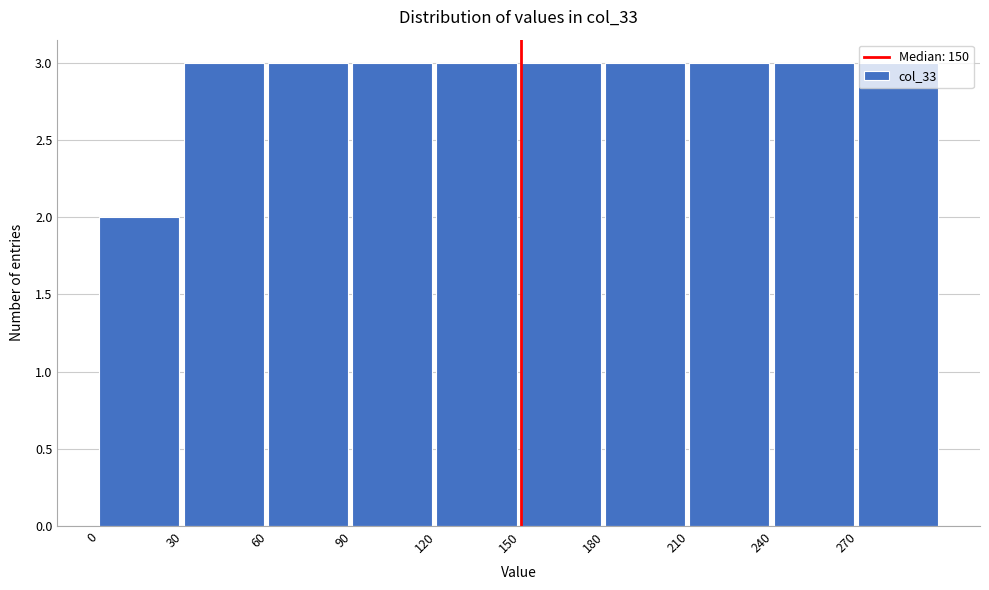

What is the height of the bar covering 180 to 210 on the x-axis? The values are not printed on the chart, so give them approximately, as read against the axis.

3